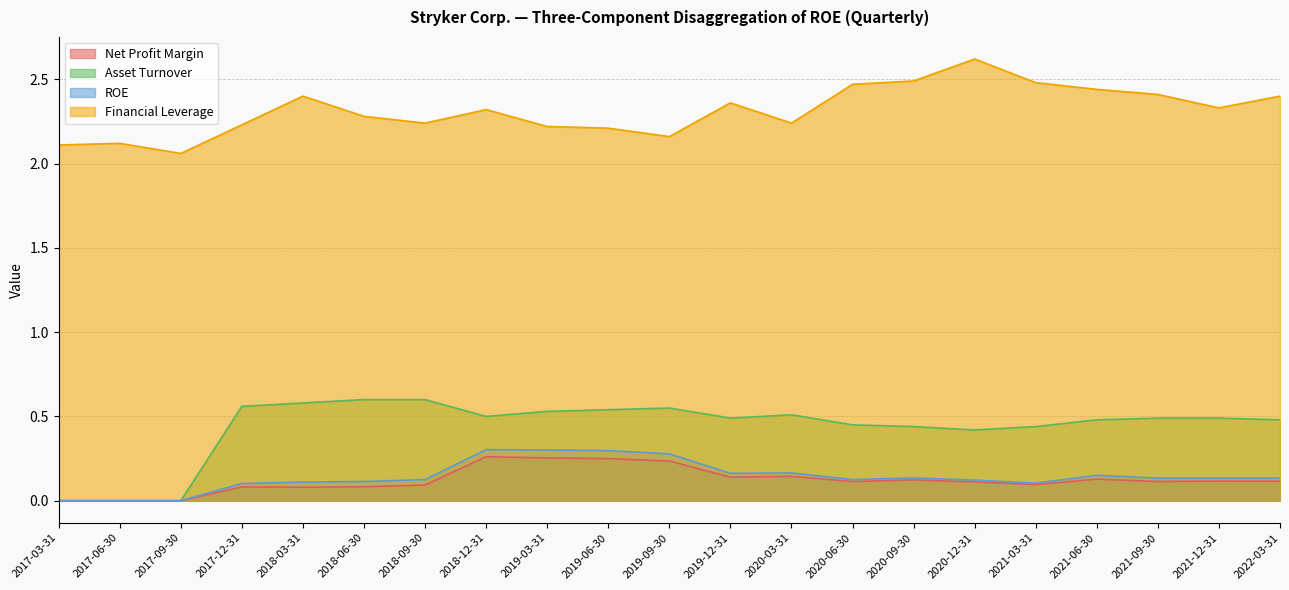

Count the Asset Turnover values in the range 0 to 1.

21